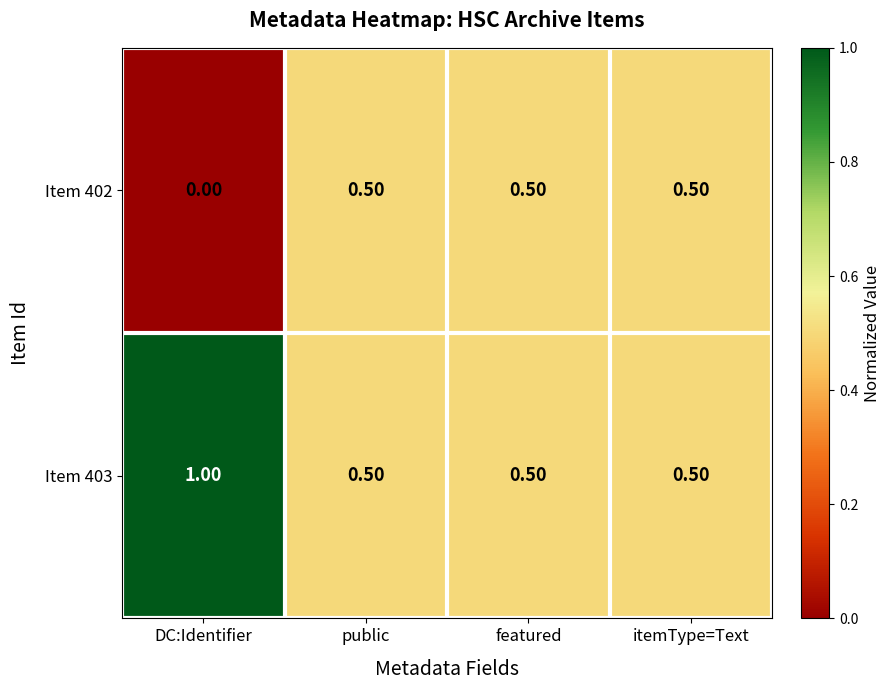

What is the difference between the maximum and minimum values in the Item 403 series?

0.5